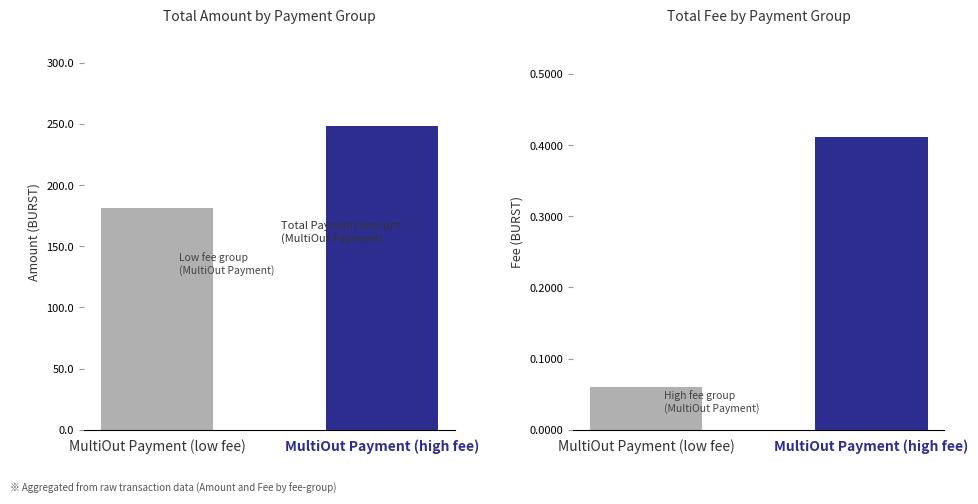

List the labels in order of value, largest first.

MultiOut Payment (high fee), MultiOut Payment (low fee)